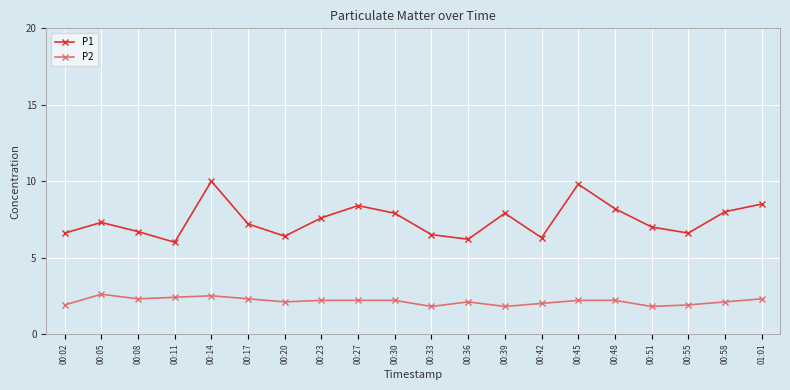

What is the difference between the maximum and minimum values in the P1 series?

4.0